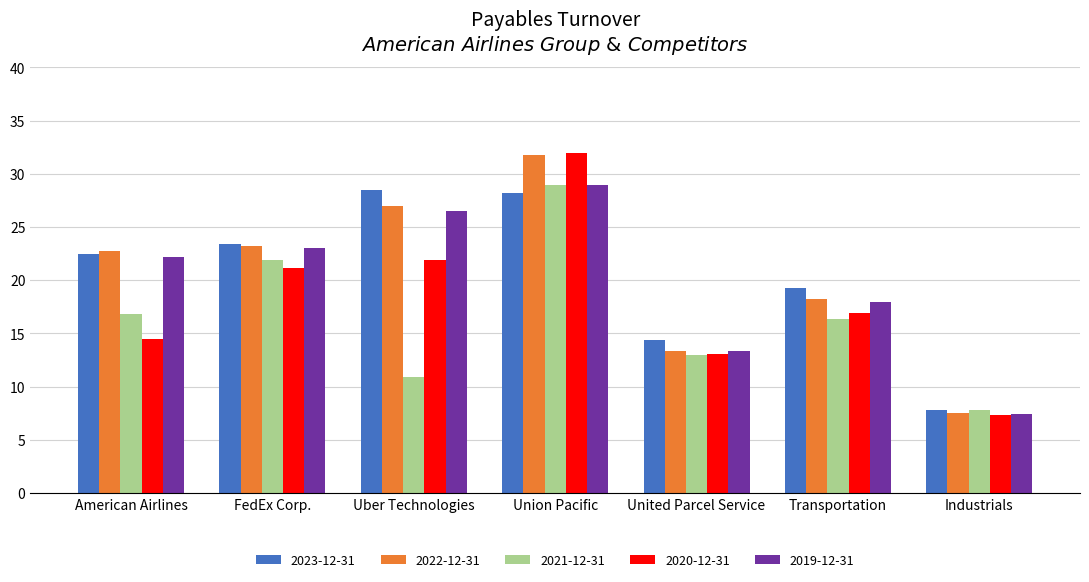

True or false: 2023-12-31 has a value of 3.4 at United Parcel Service.

False